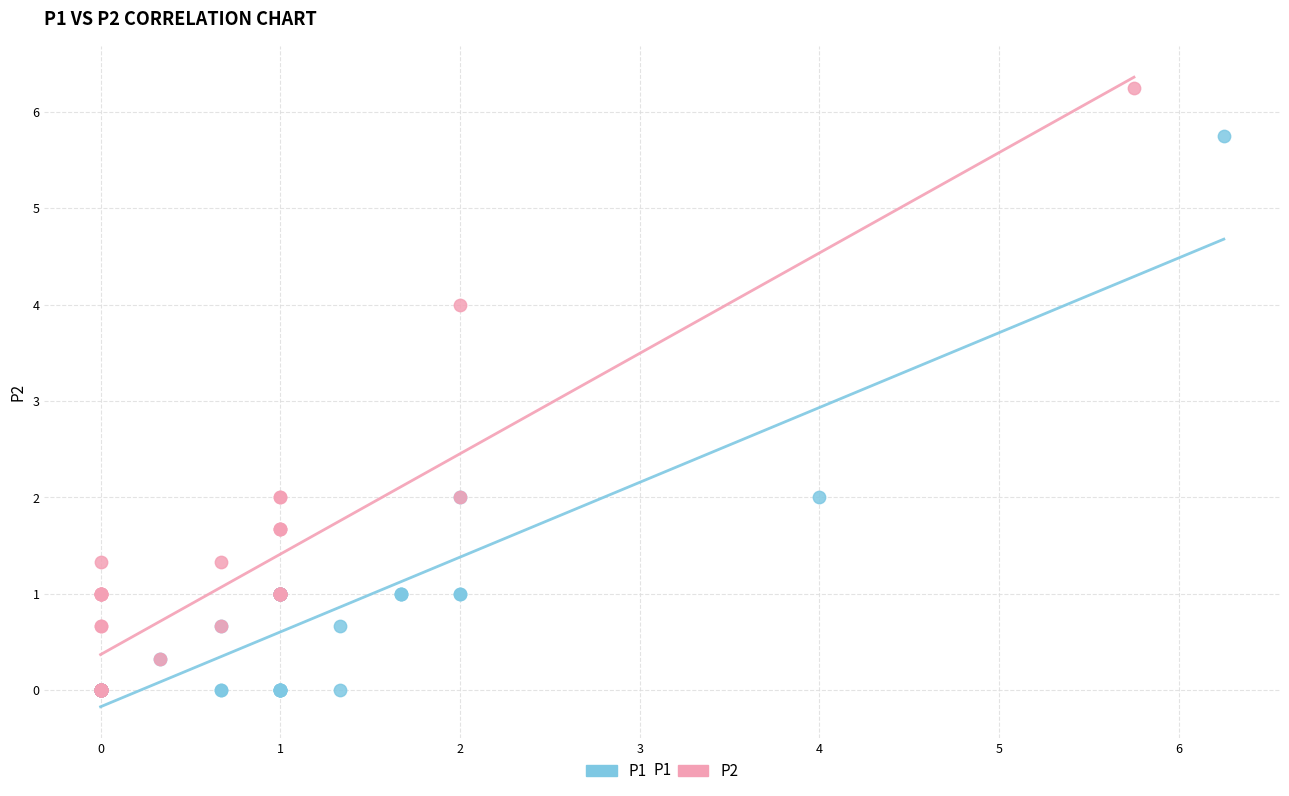

Which series has the widest spread of Y values?

P2